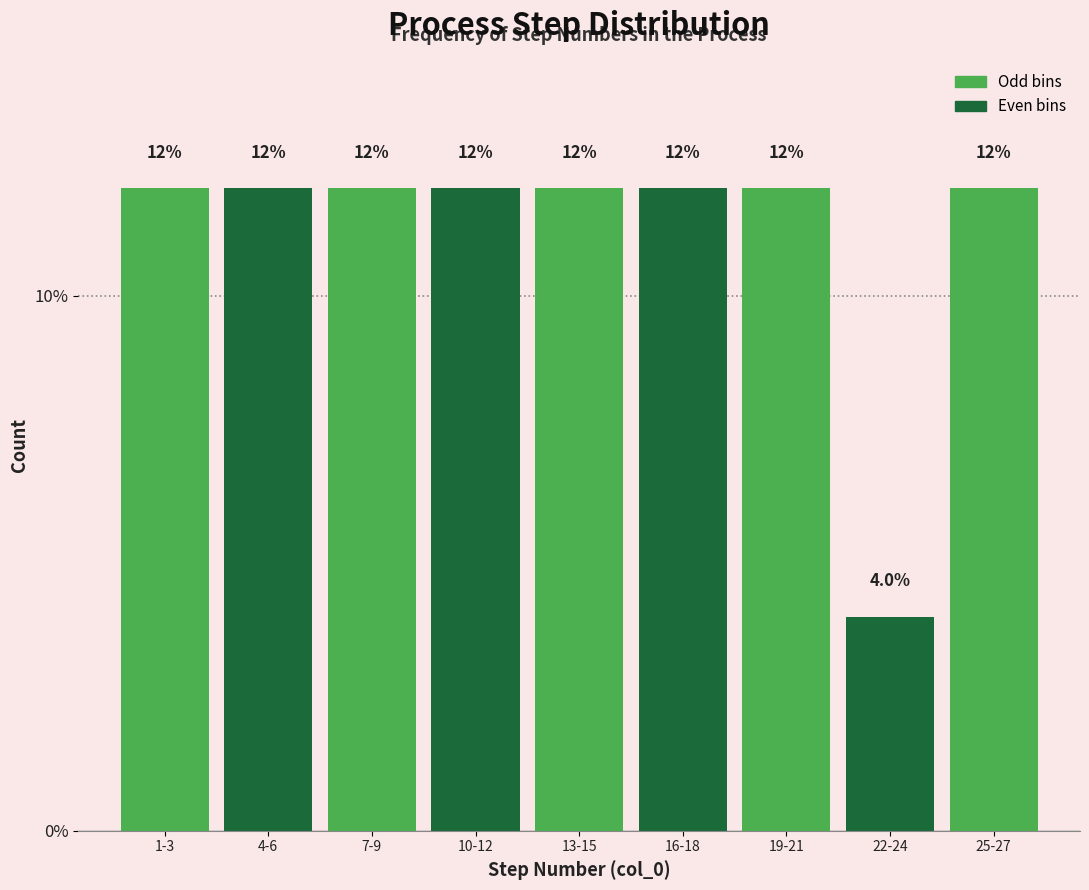

Reading left to right, list all the values displayed in this chart.

1-3=12	4-6=12	7-9=12	10-12=12	13-15=12	16-18=12	19-21=12	22-24=4	25-27=12